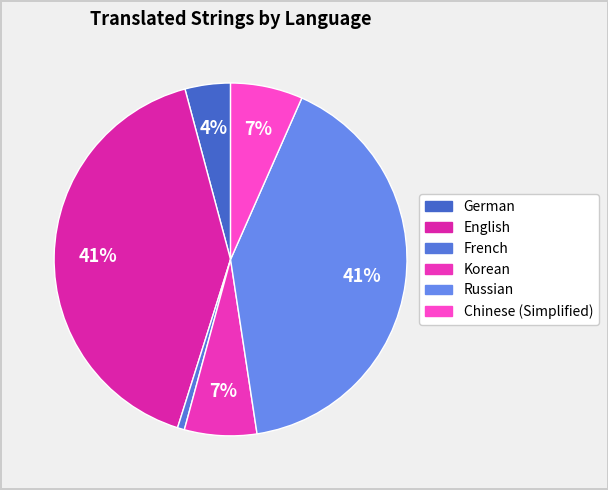

How many segments does this pie chart have?

6